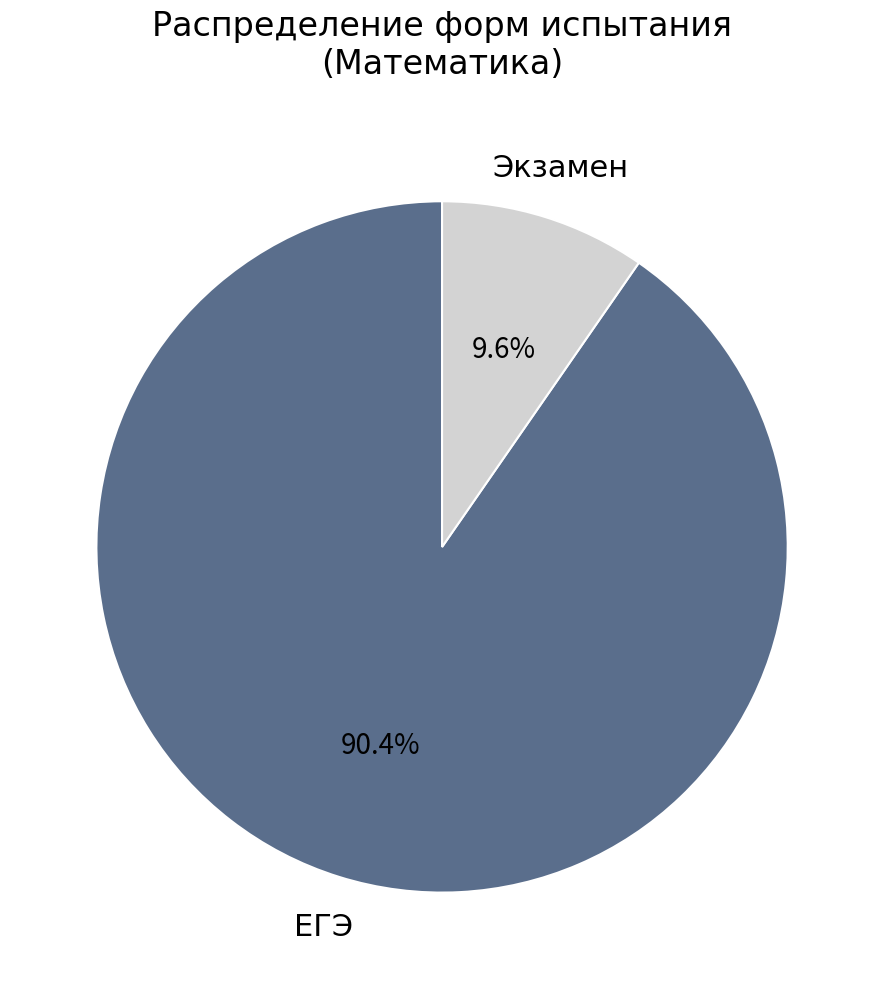

Count the number of slices in the pie.

2